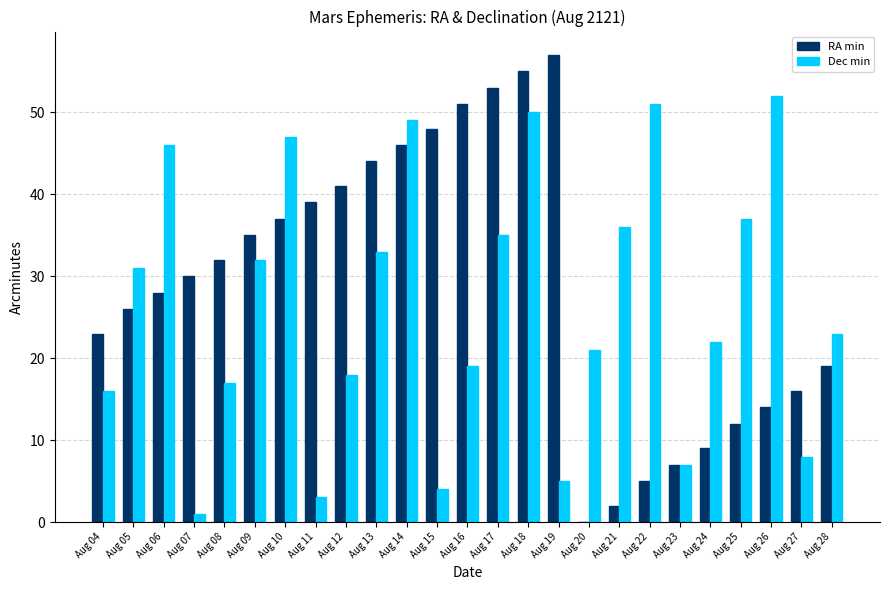

Is the value of RA min at Aug 04 greater than the value of Dec min at Aug 20?

Yes